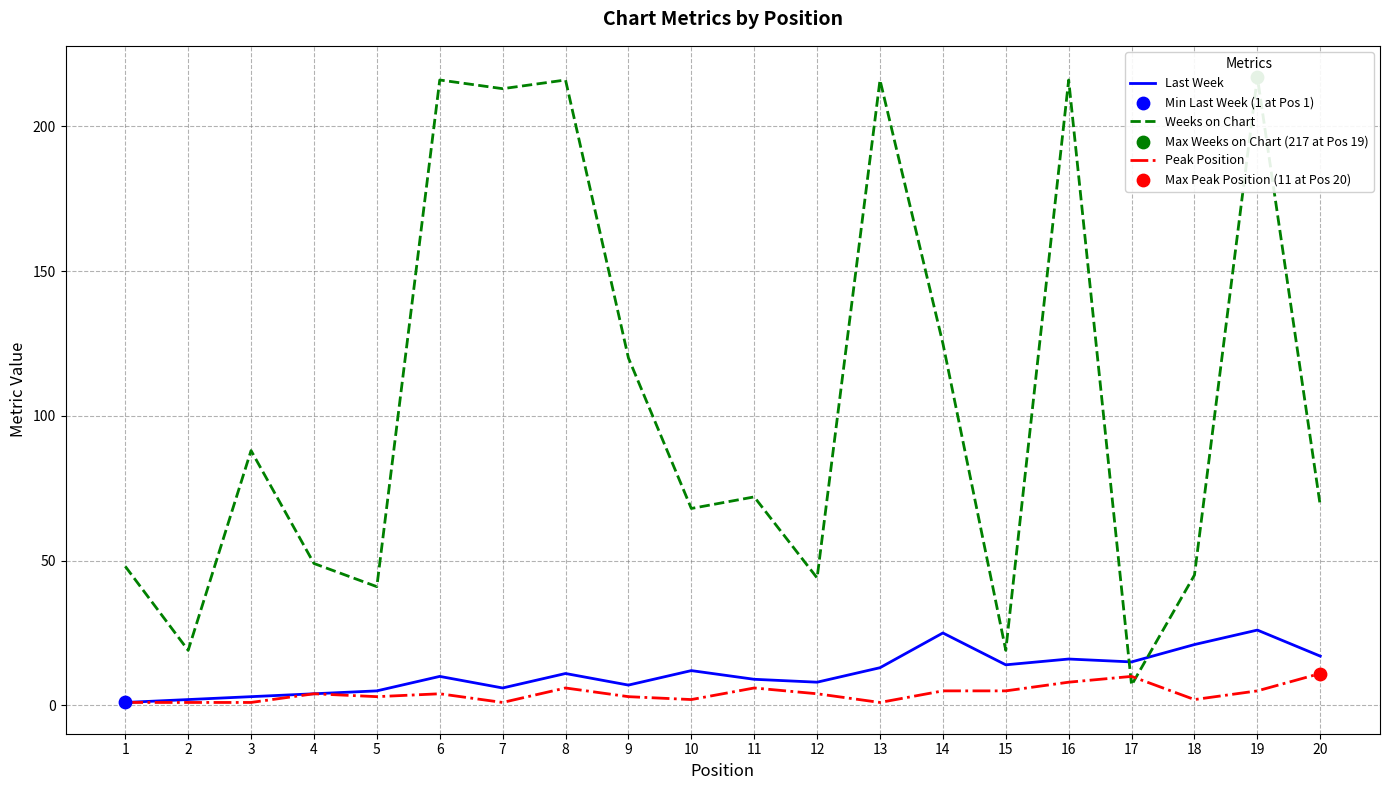

What is the total value across all series at 10?

82